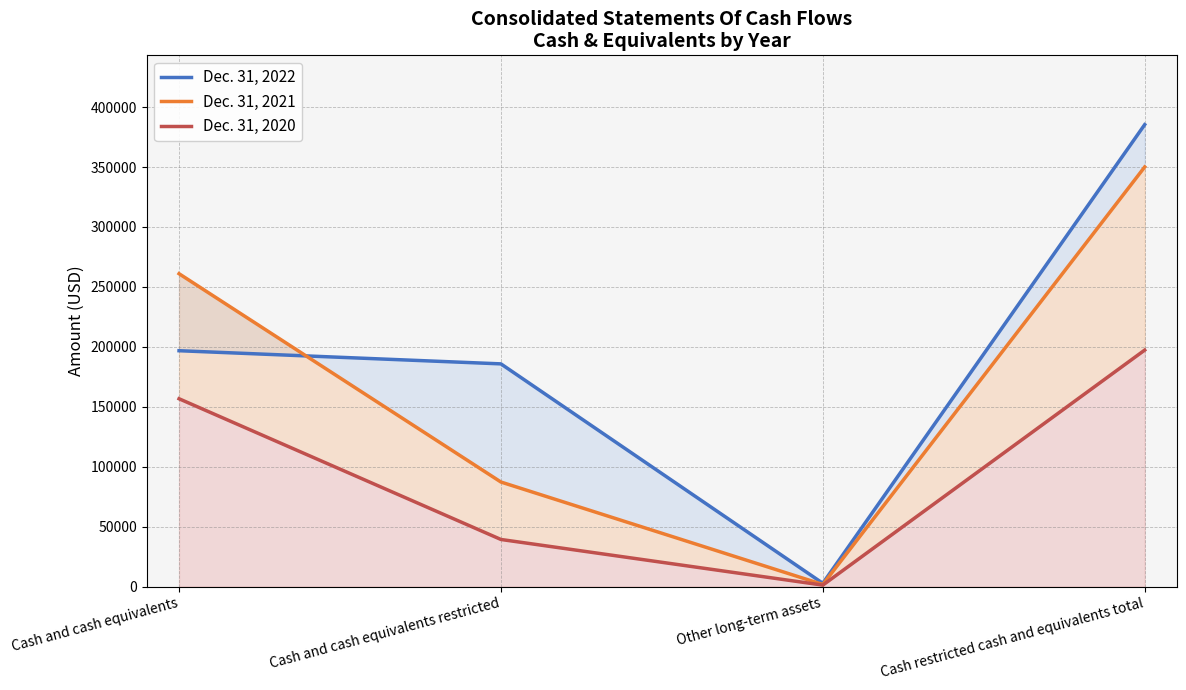

The Dec. 31, 2020 series shows 156699 at Cash and cash equivalents. True or false?

True